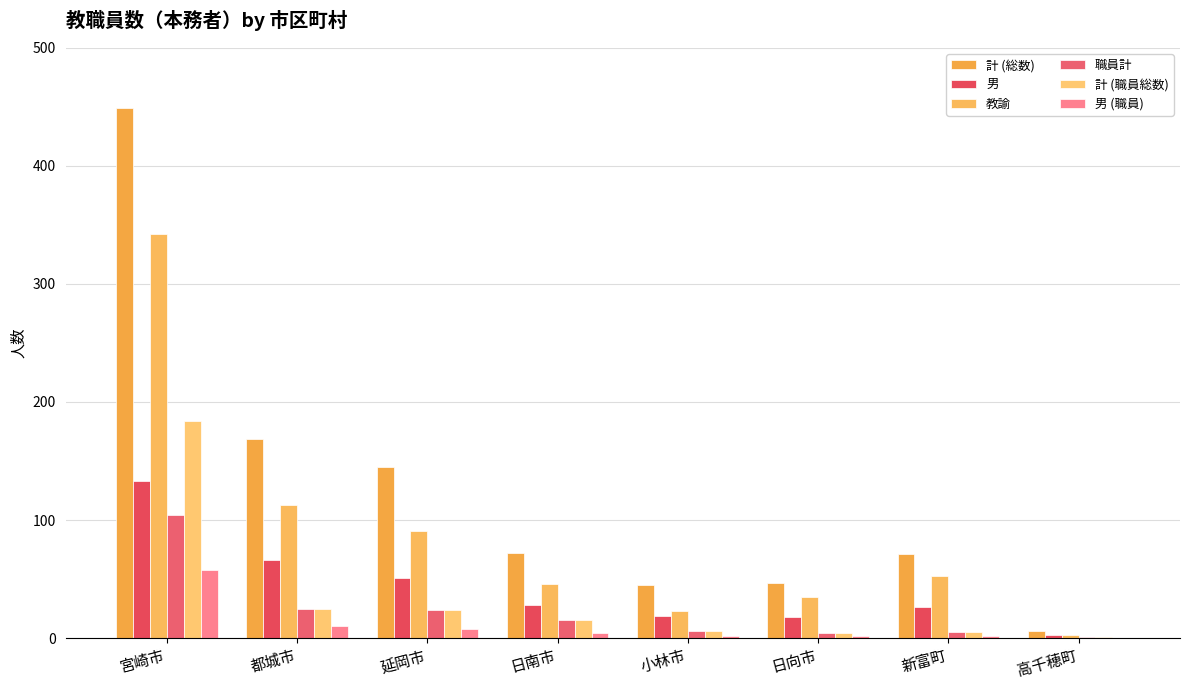

At which label is 職員計 closest to 52?

都城市